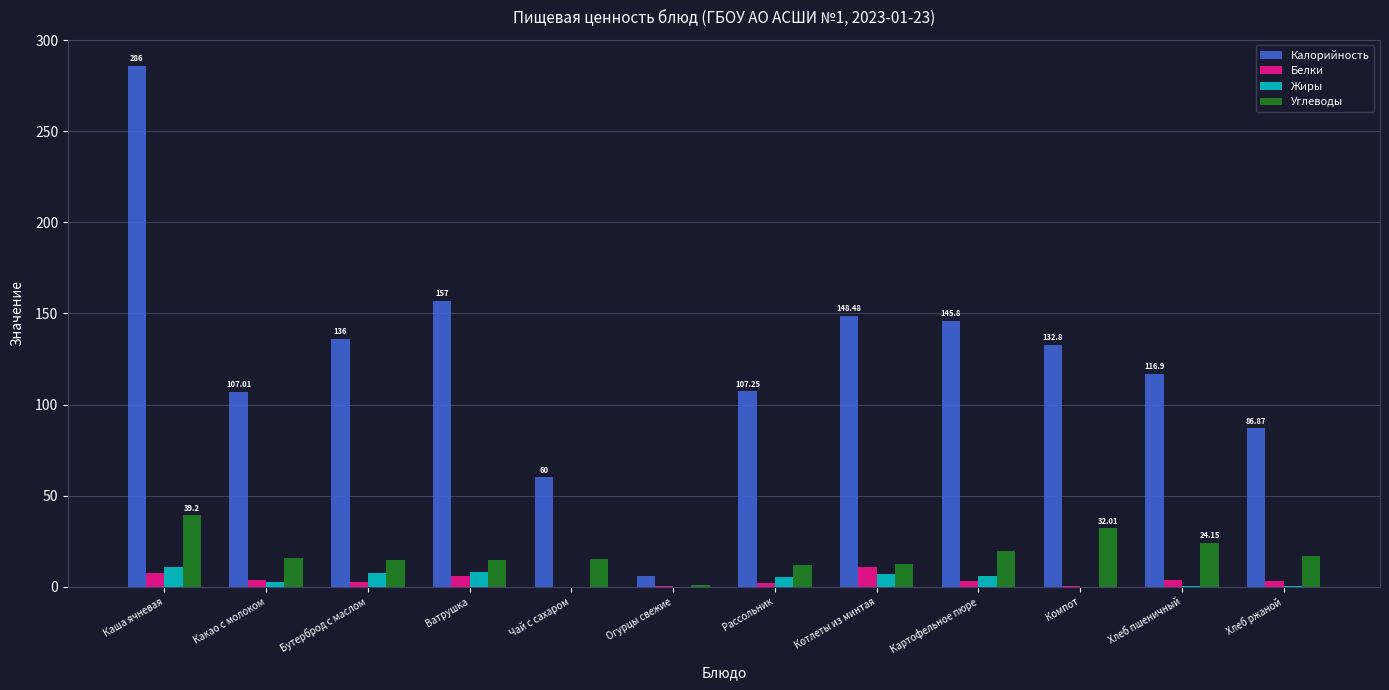

At which label does Углеводы reach its peak?

Каша ячневая